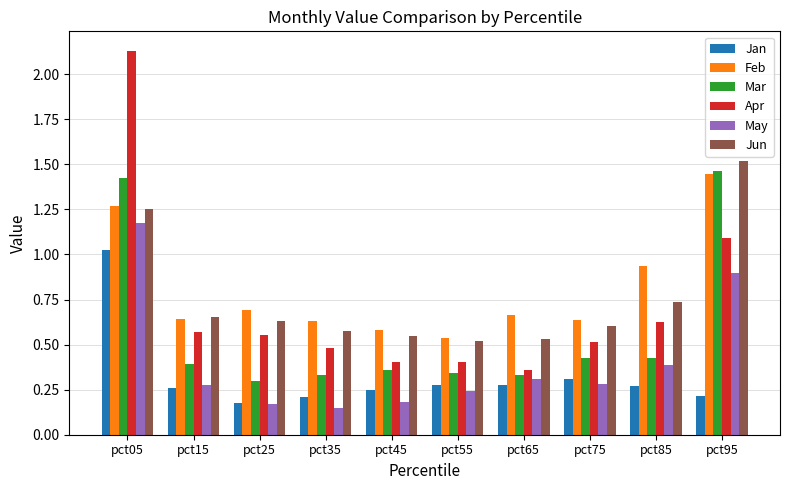

Is it true that Jun equals 0.5 at pct55?

True